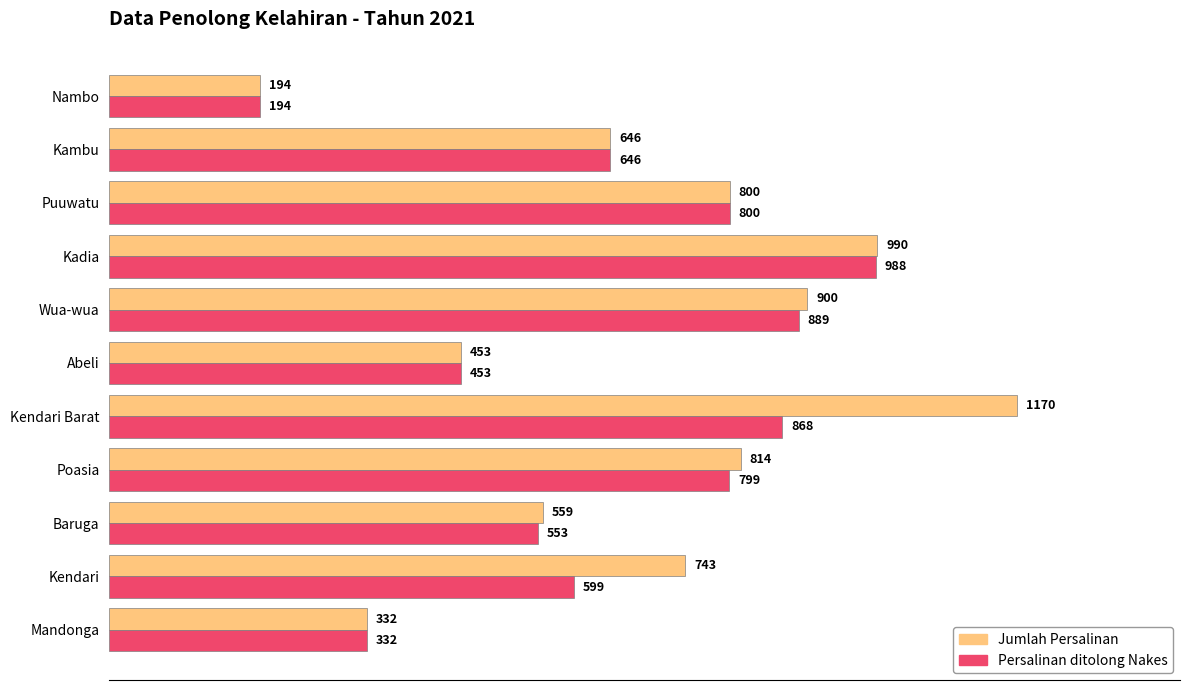

At which category is the sum across all series the highest?

Kendari Barat